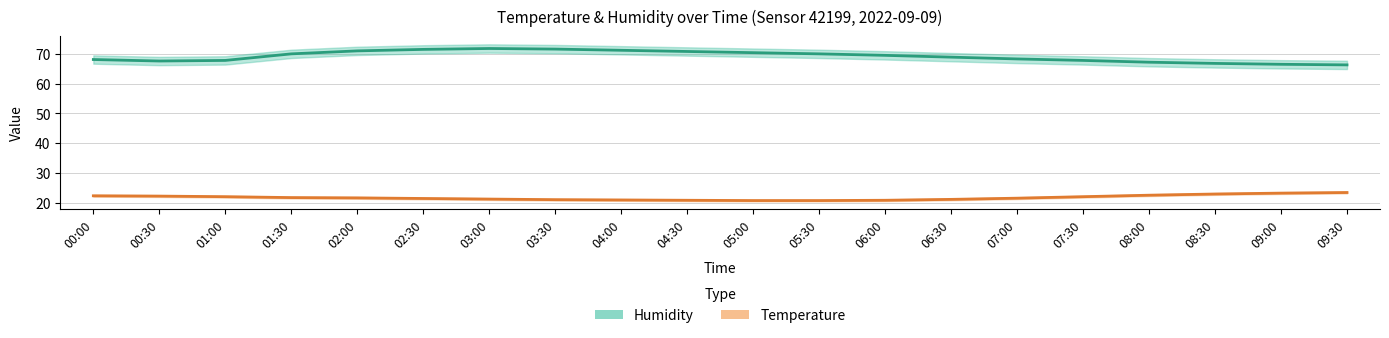

What is the total value across all series at 04:30?

91.7